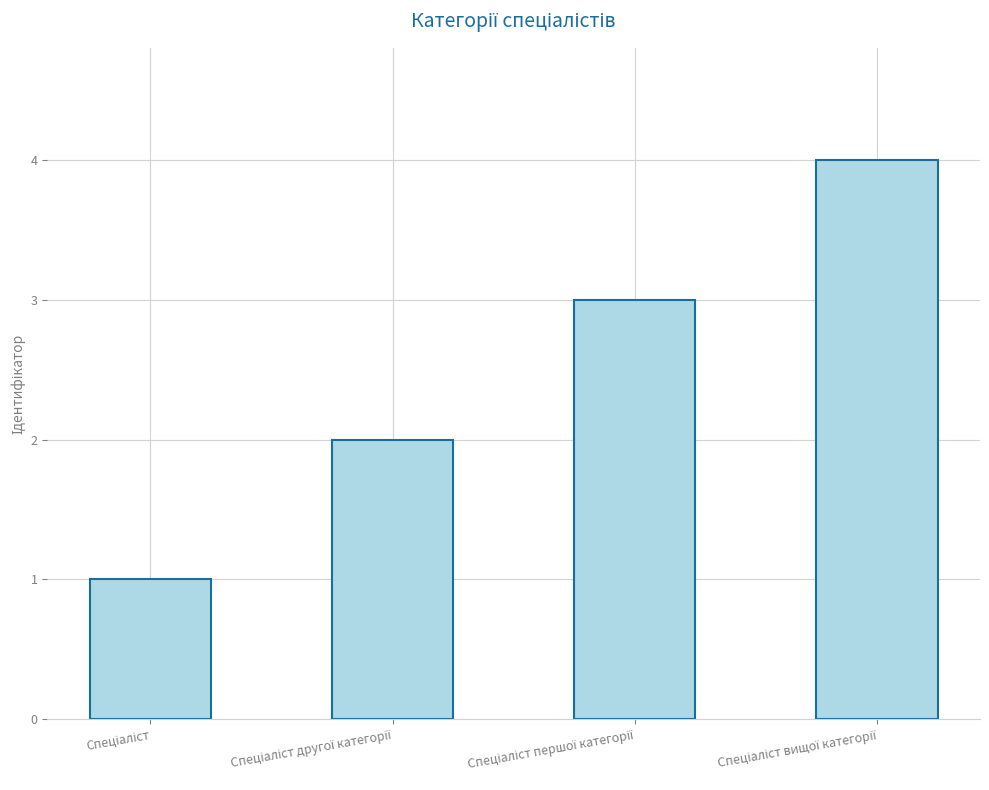

What is the difference between the maximum and minimum values?

3